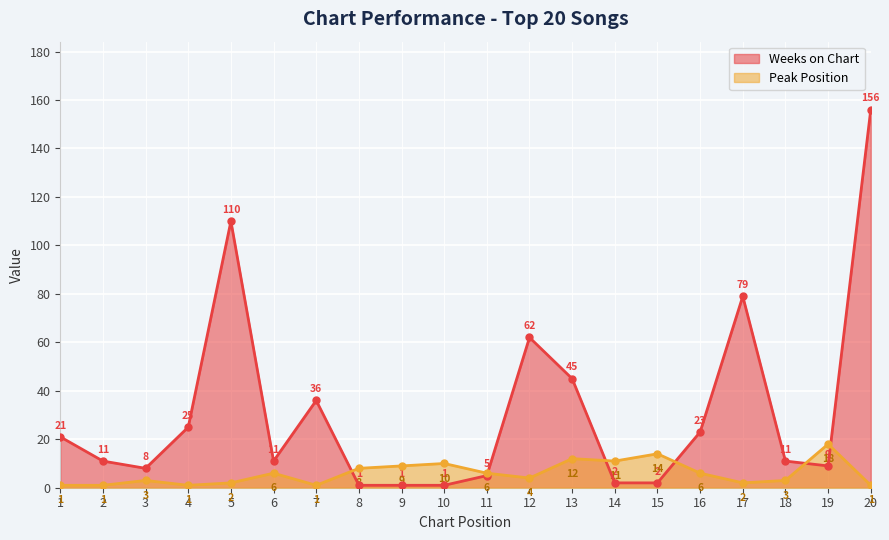

Reading right to left, list all the values displayed in this chart.

Weeks on Chart: 156	9	11	79	23	2	2	45	62	5	1	1	1	36	11	110	25	8	11	21
Peak Position: 1	18	3	2	6	14	11	12	4	6	10	9	8	1	6	2	1	3	1	1